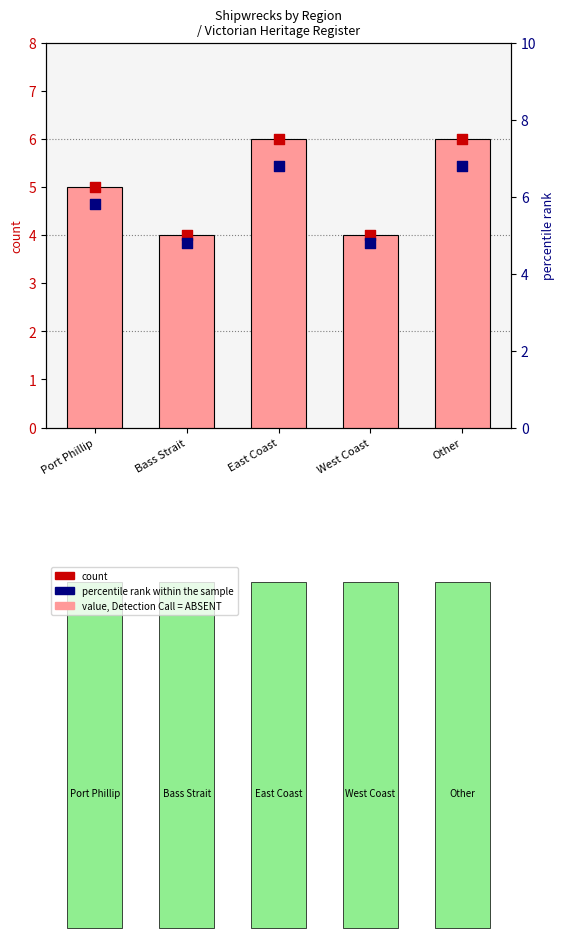

Which series has the largest Y range (max minus min)?

count